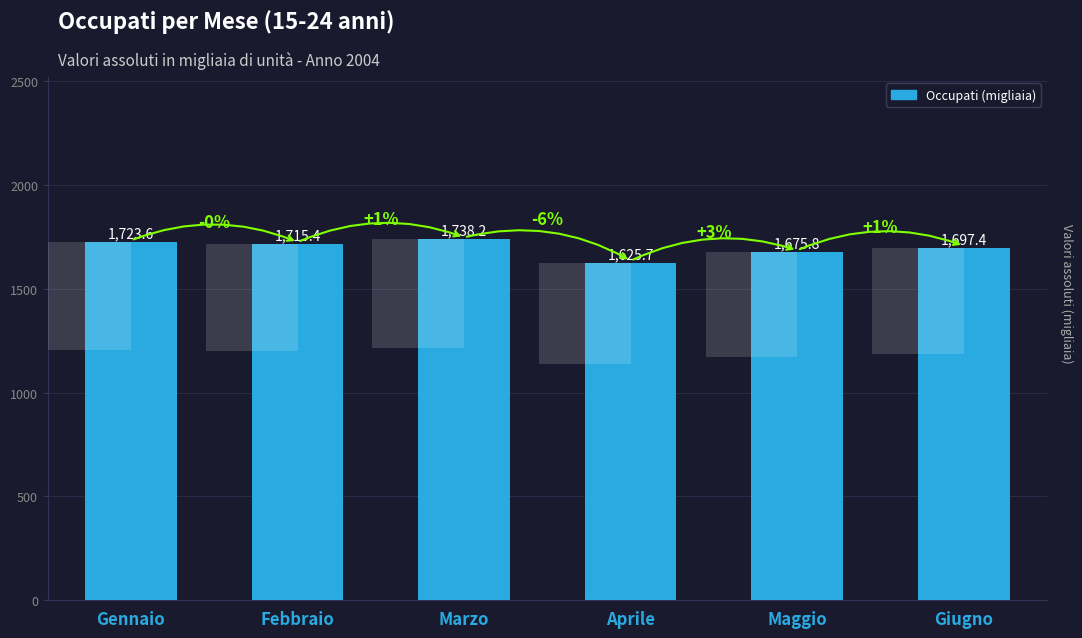

Is it true that the value at Gennaio is 1723.6?

True